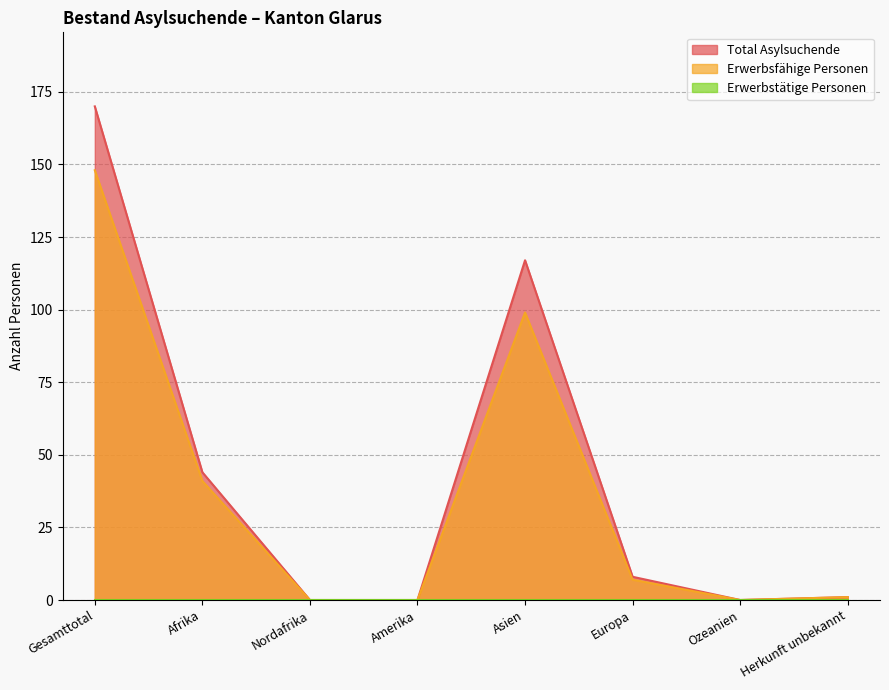

In Erwerbsfähige Personen, how many points are higher than both neighbors (excluding endpoints)?

1